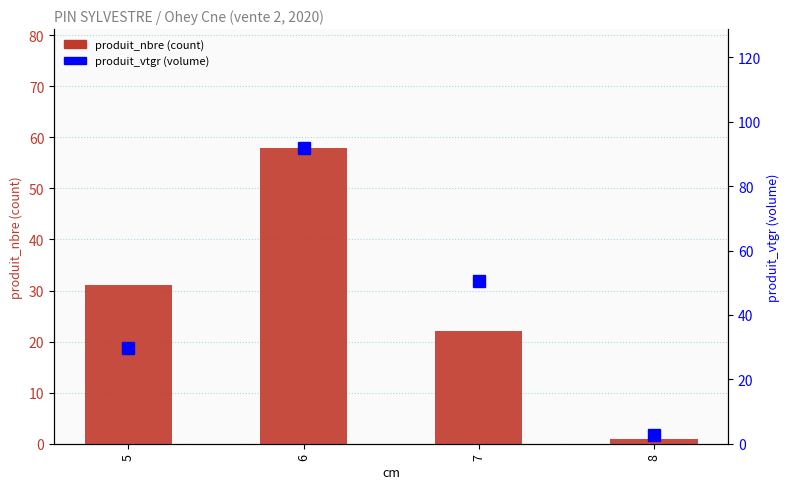

What is the approximate value of produit_nbre (count) at 7?

22.0